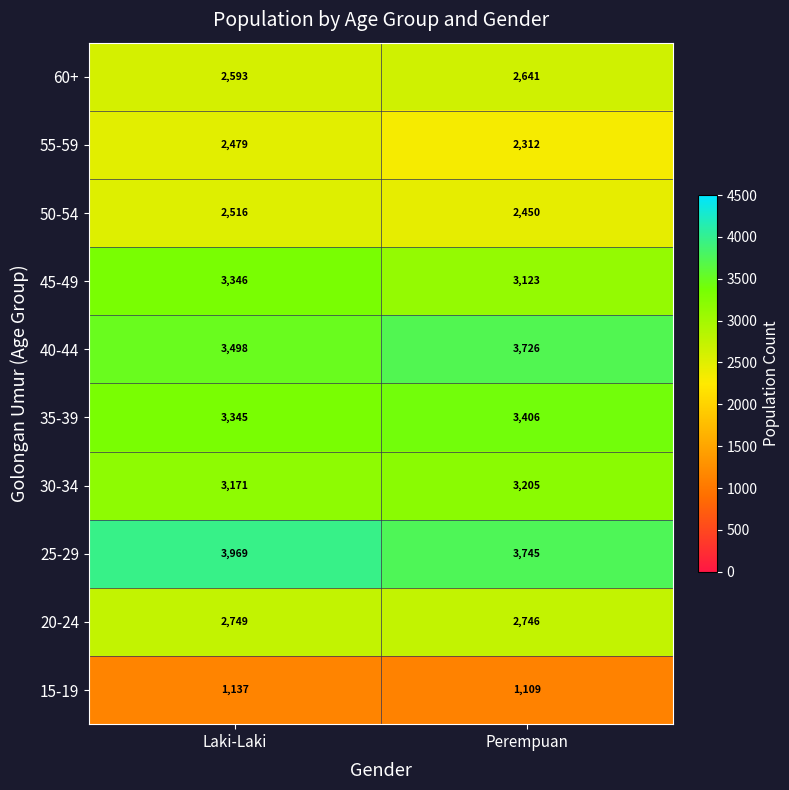

What is the average value of the 20-24 series?

2748